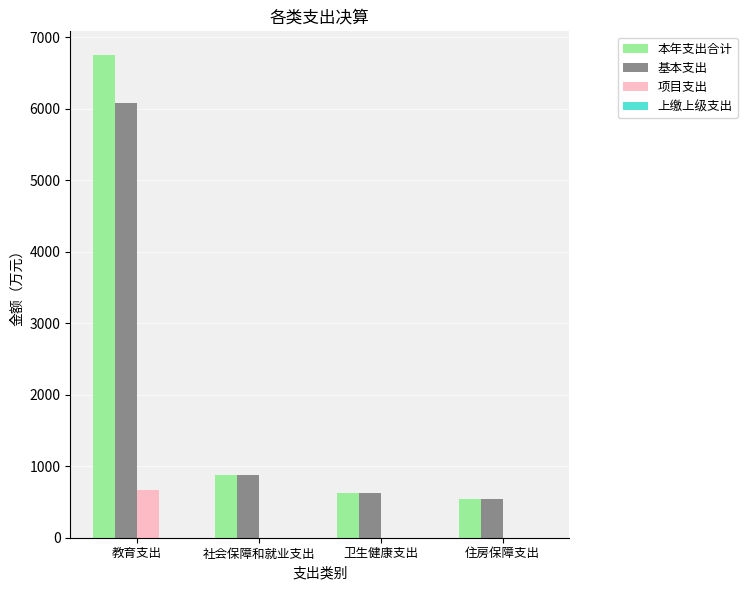

What is the sum of all 本年支出合计 values?

8783.6